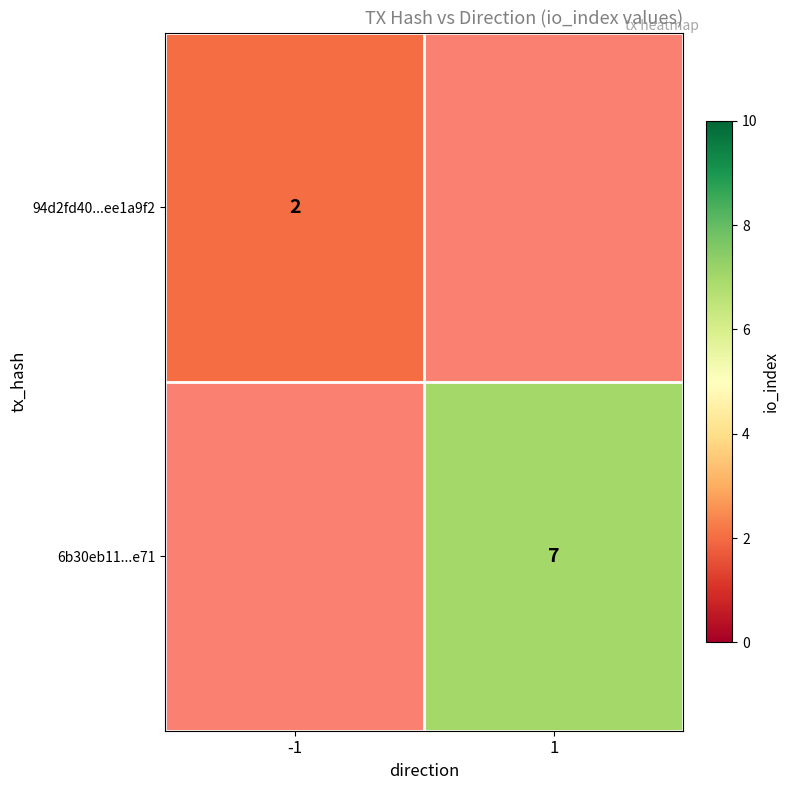

The 6b30eb11...e71 series shows 7 at 1. True or false?

True